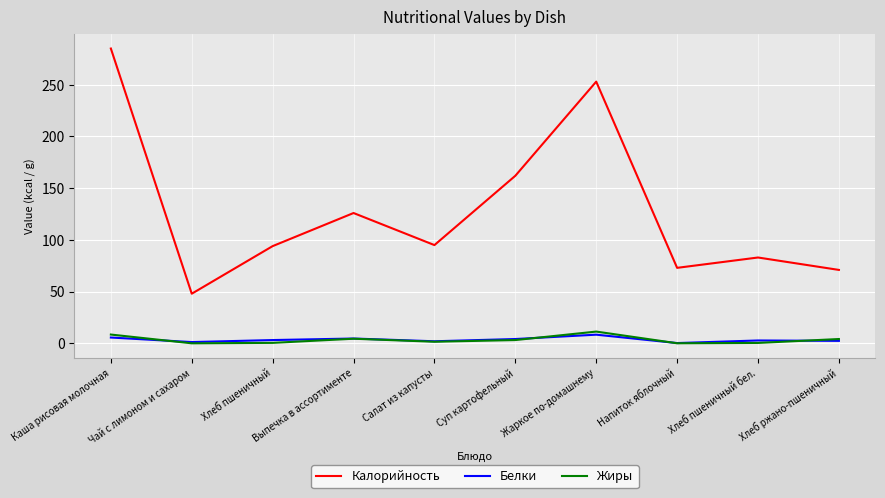

True or false: Белки and Калорийность intersect in this chart.

False